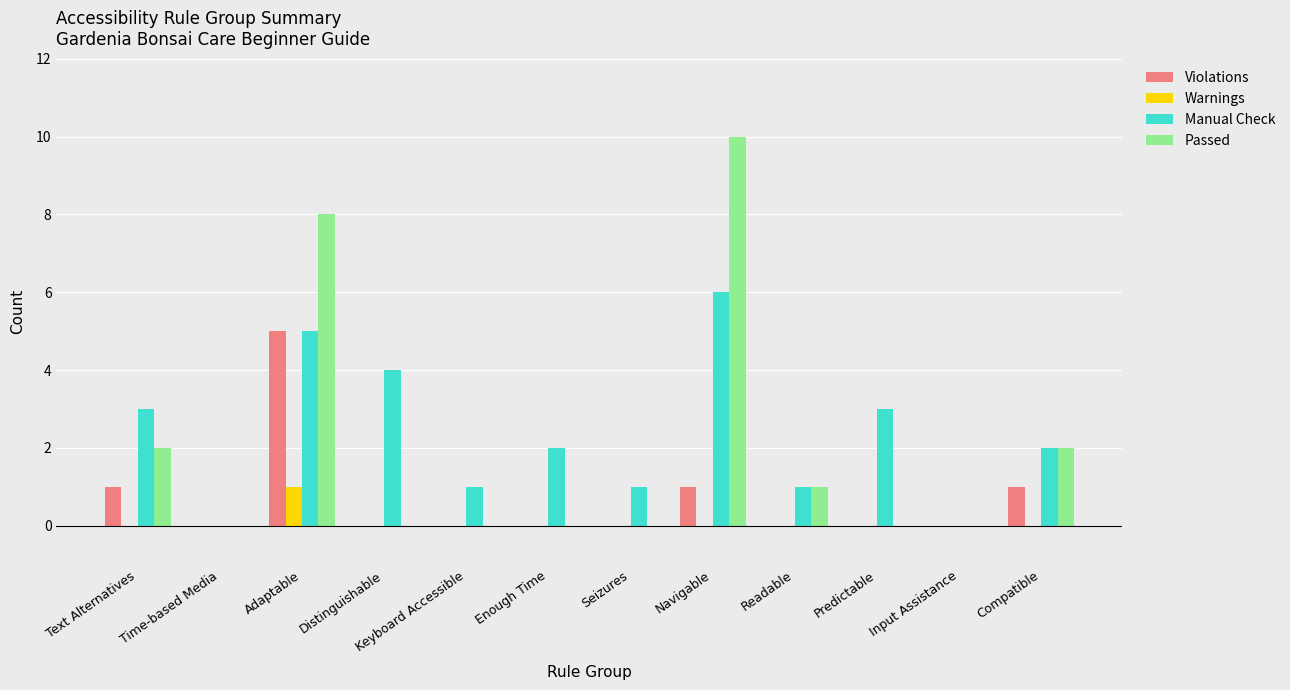

Does the chart contain stacked bars?

No